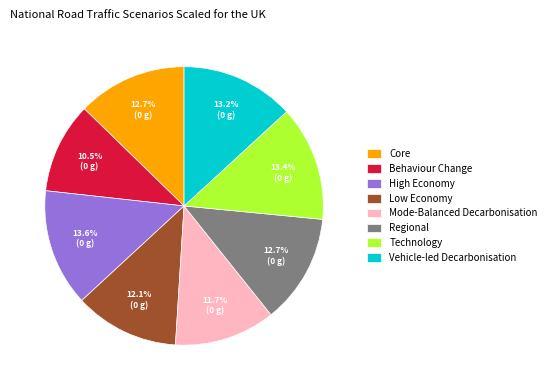

What percentage is NOT represented by Technology?

86.6%